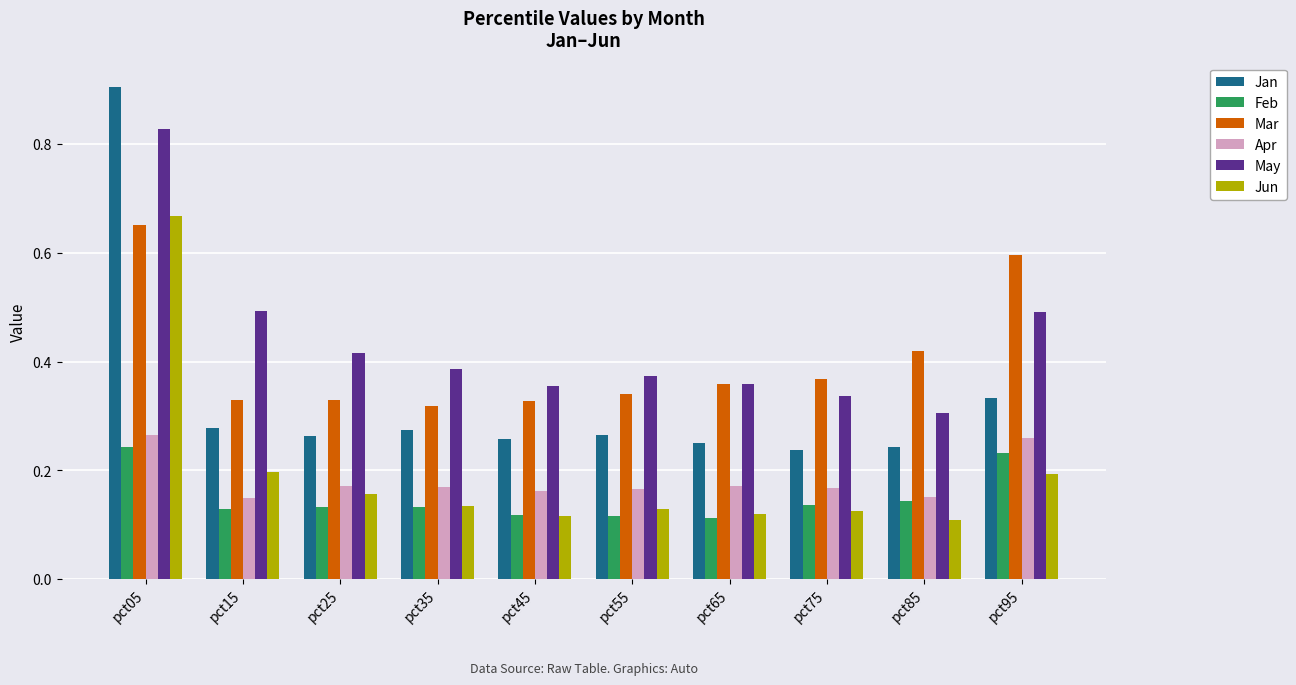

The May series shows 0.5 at pct15. True or false?

True